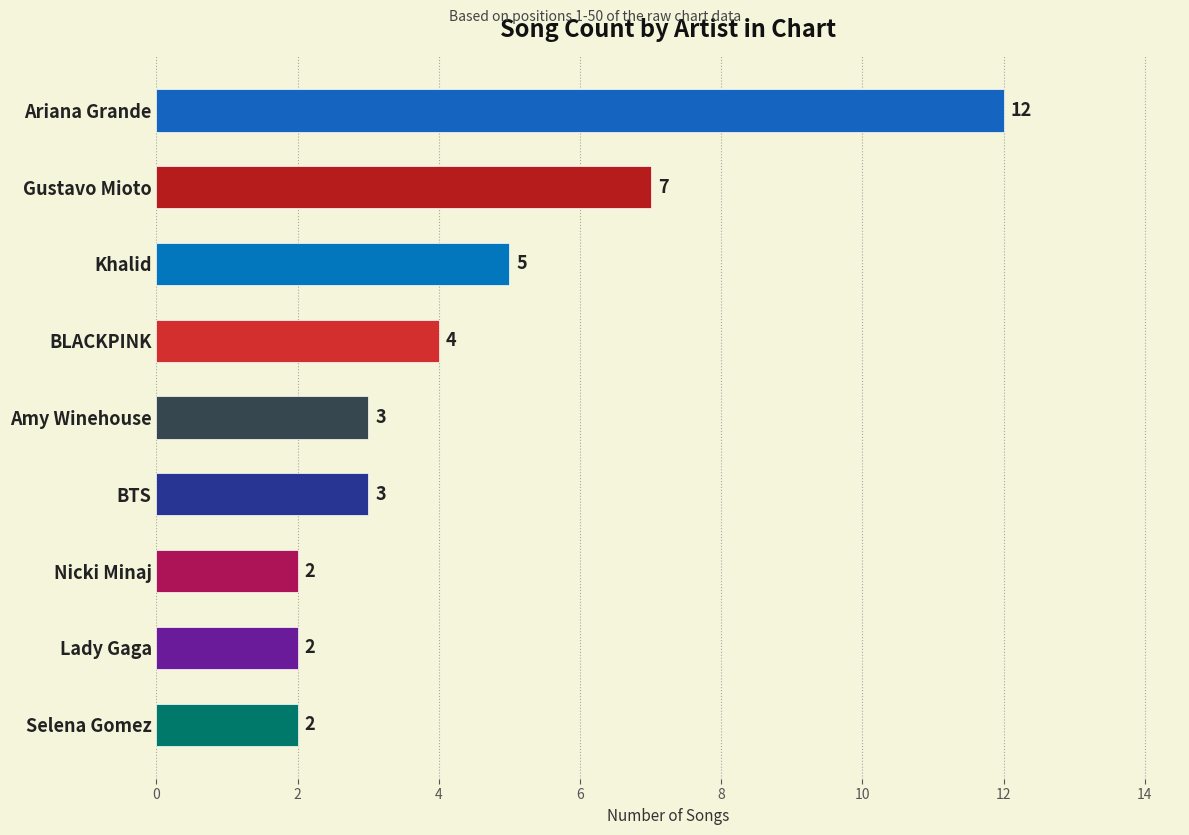

How many bars are there in total?

9